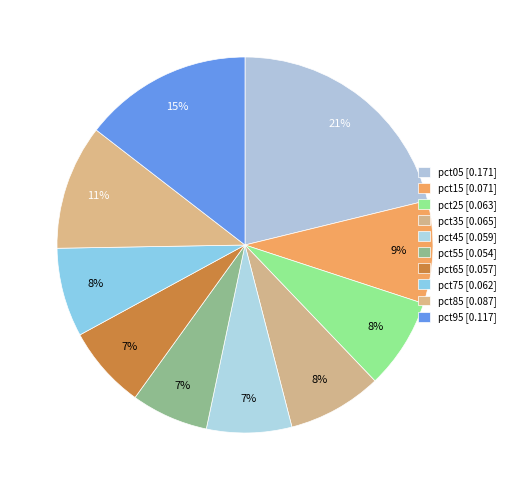

Count the number of slices in the pie.

10